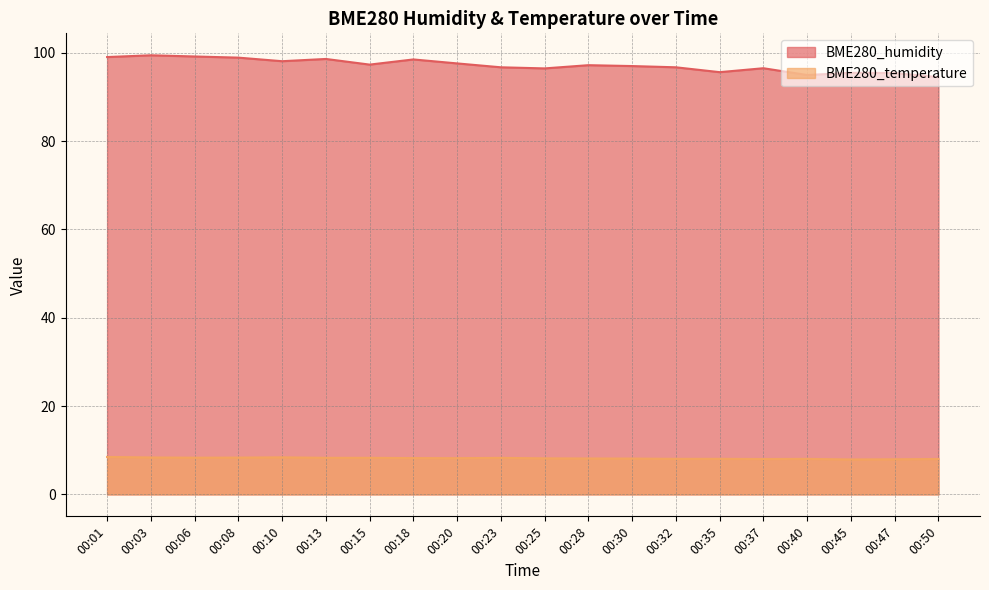

True or false: BME280_temperature has more than 1 points higher than both neighbors.

True